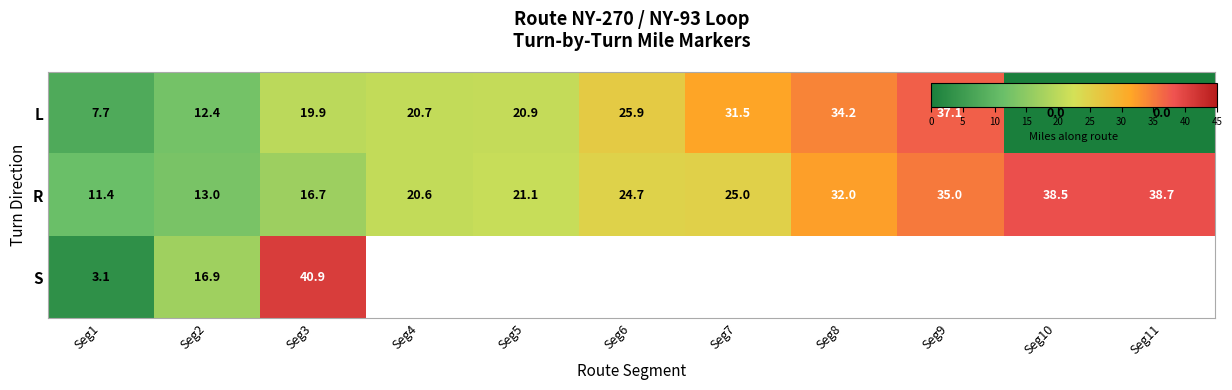

Which category has the lowest value in the R series?

Seg1